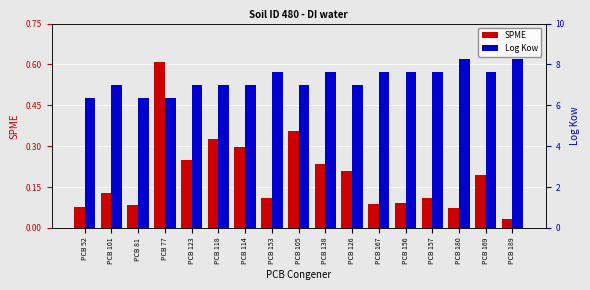

What position from the right is PCB 118?

12